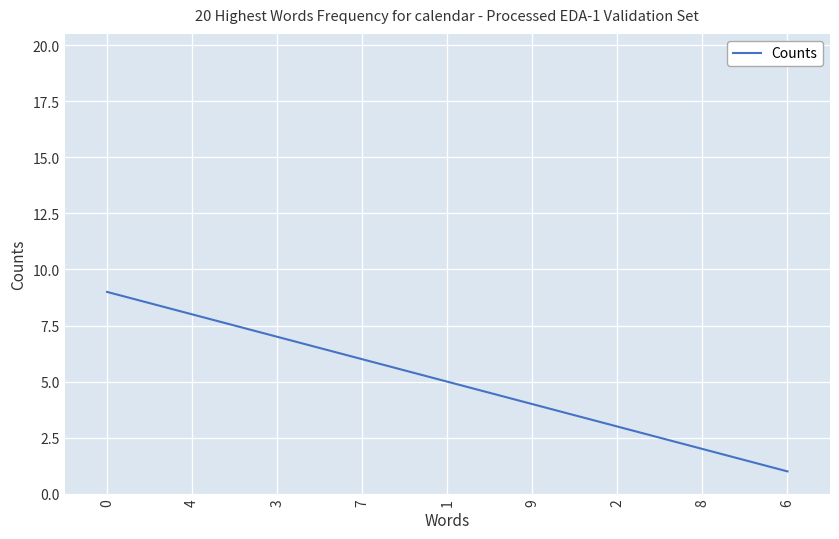

What position from the right is 4?

8